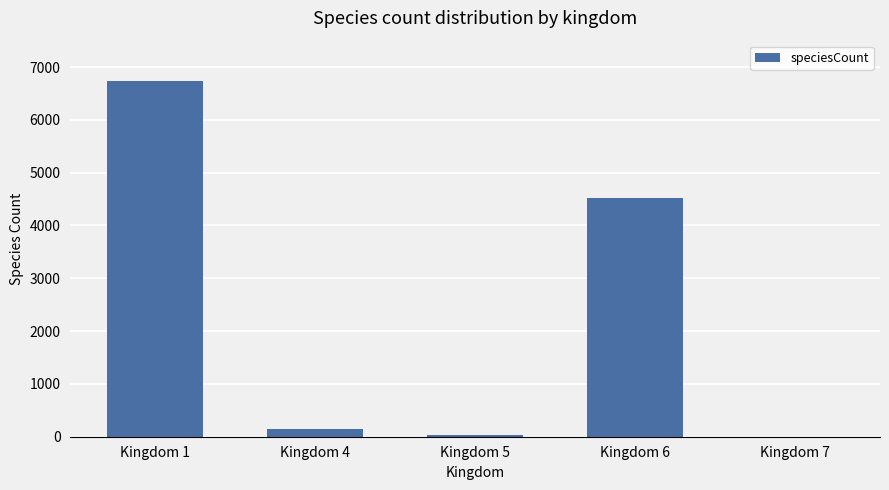

What is the sum of all values?

11434